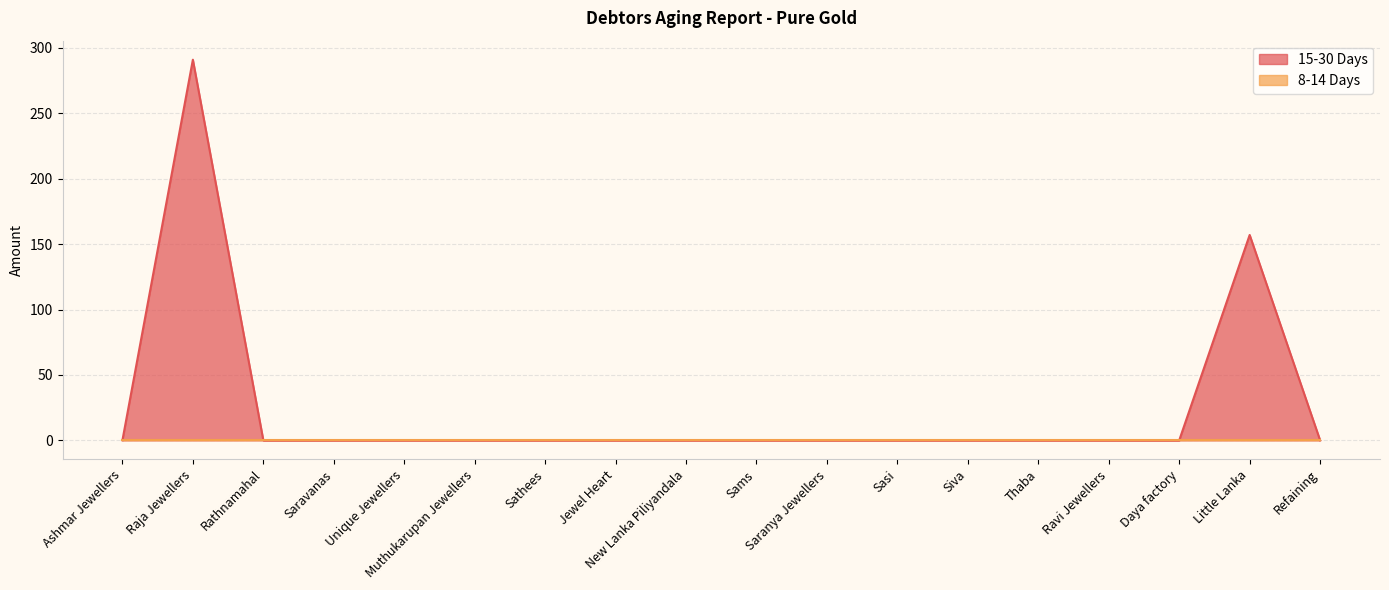

Reading left to right, list all the values displayed in this chart.

0	291	0	0	0	0	0	0	0	0	0	0	0	0	0	0	157	0